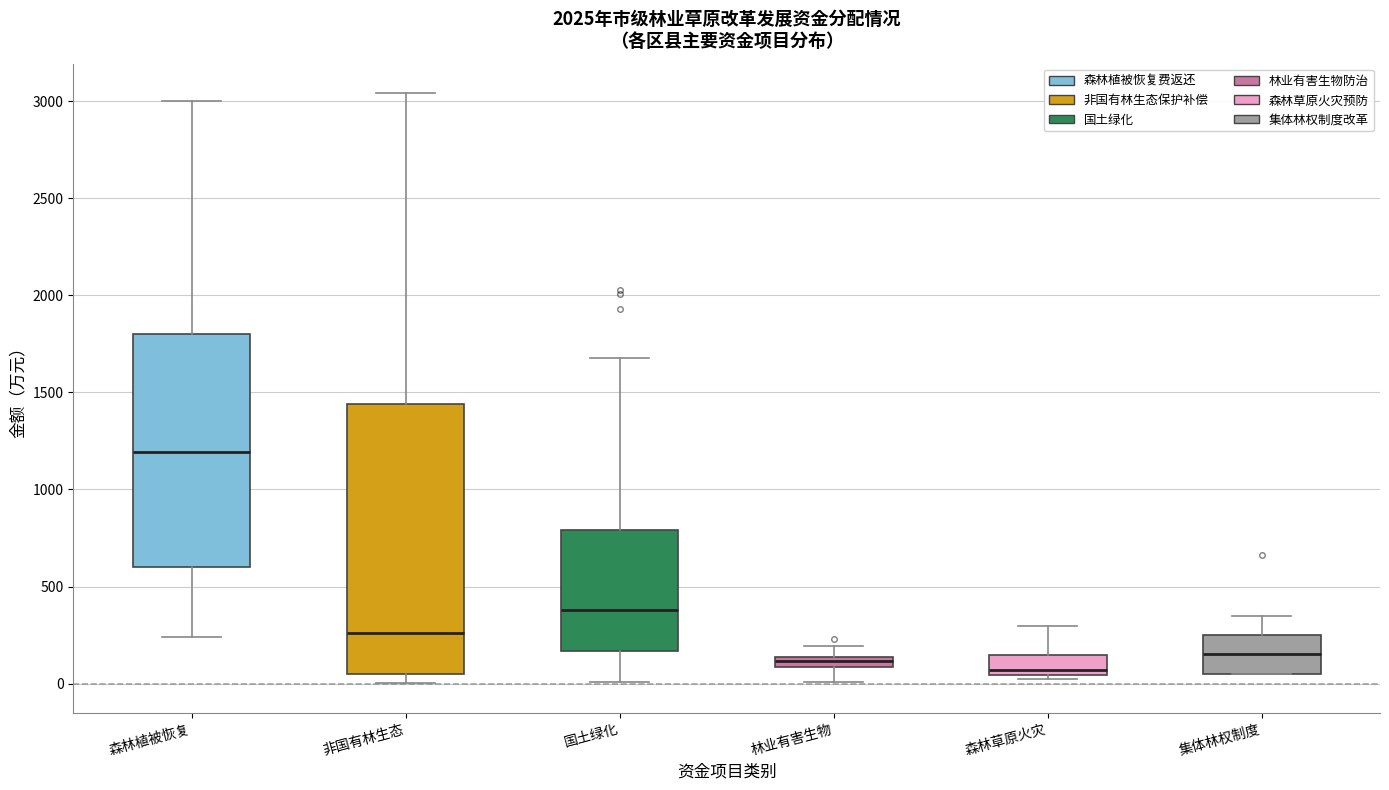

Which box has the highest median line?

森林植被恢复